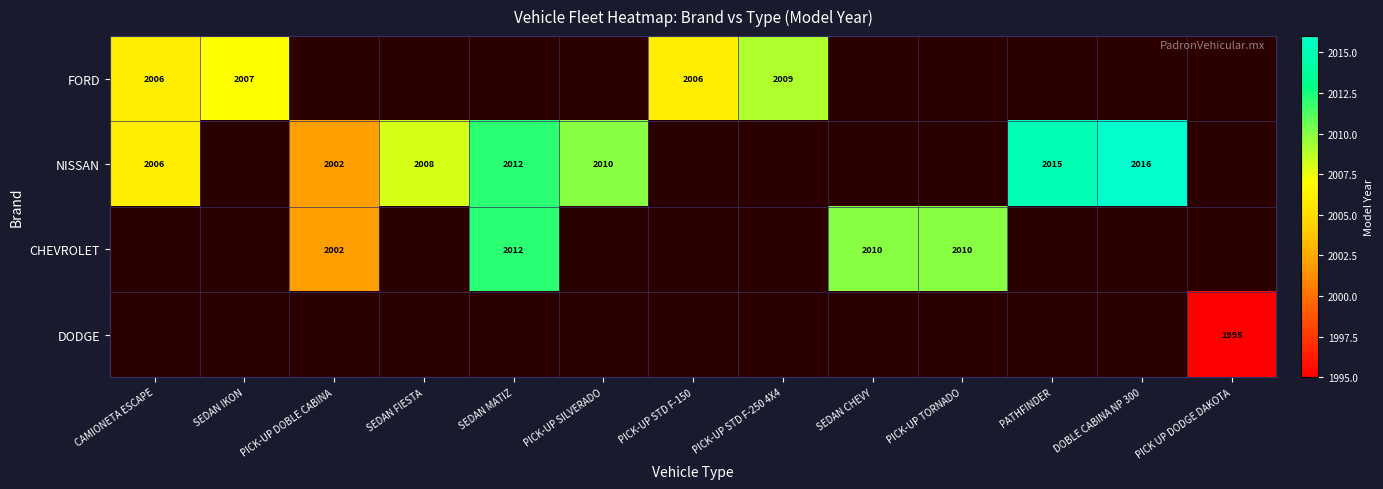

The NISSAN series shows 2008 at SEDAN FIESTA. True or false?

True